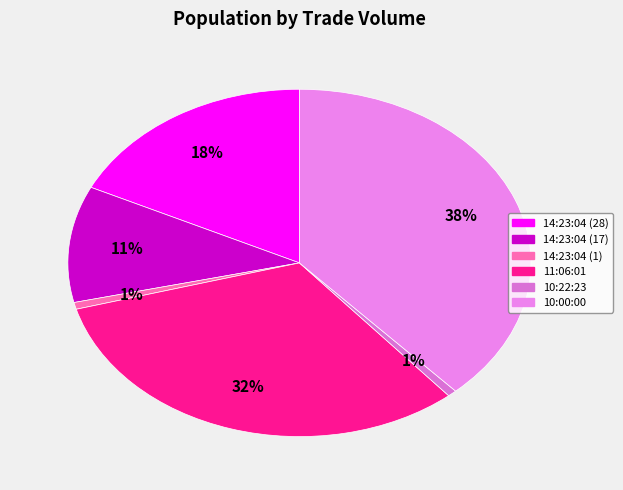

How many segments does this pie chart have?

6